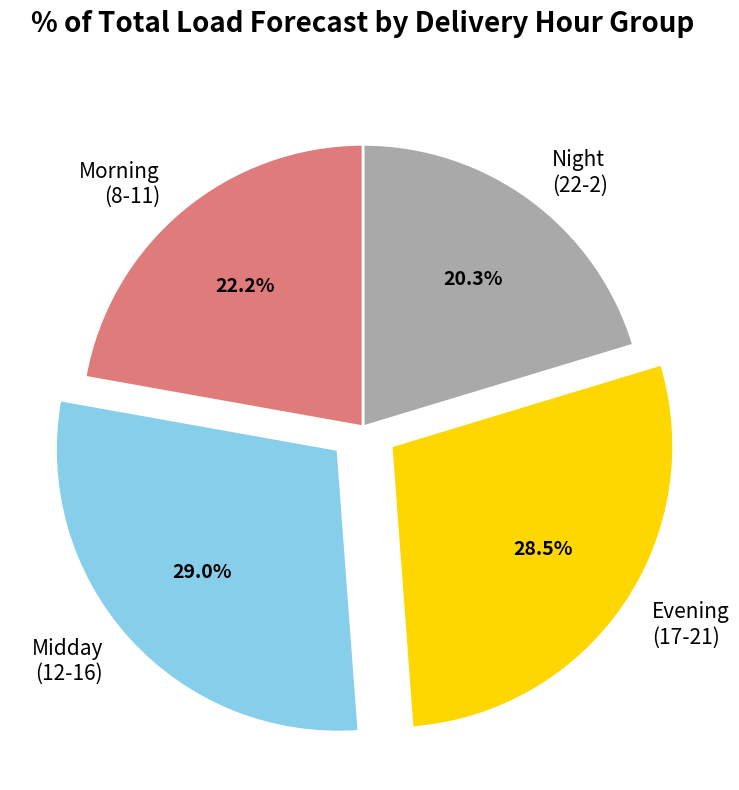

Do Night (22-2) and Morning (8-11) together represent more than half of the pie?

No